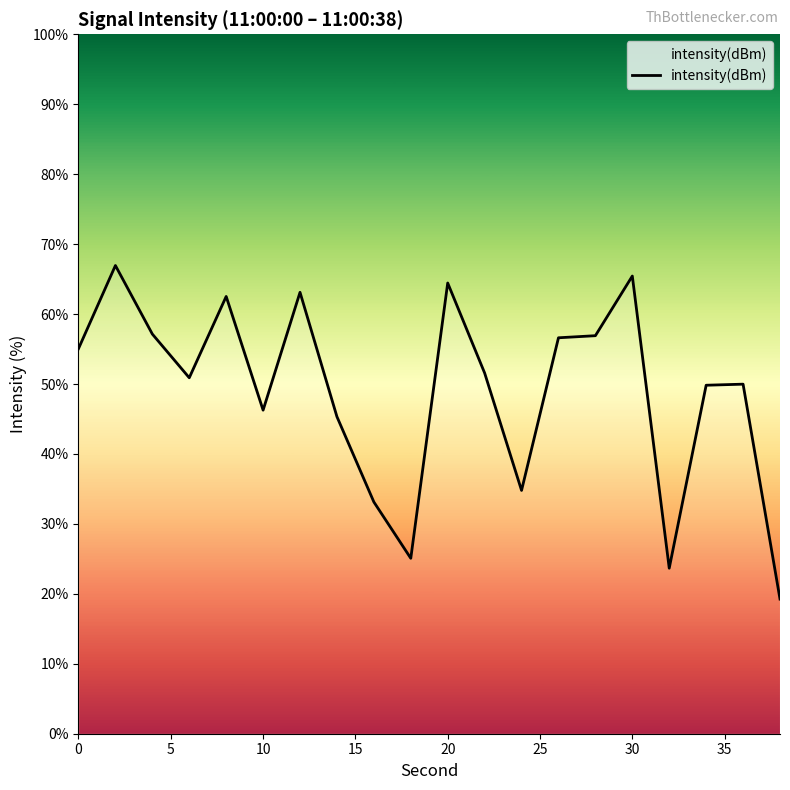

What is the difference between the maximum and minimum values?

47.7